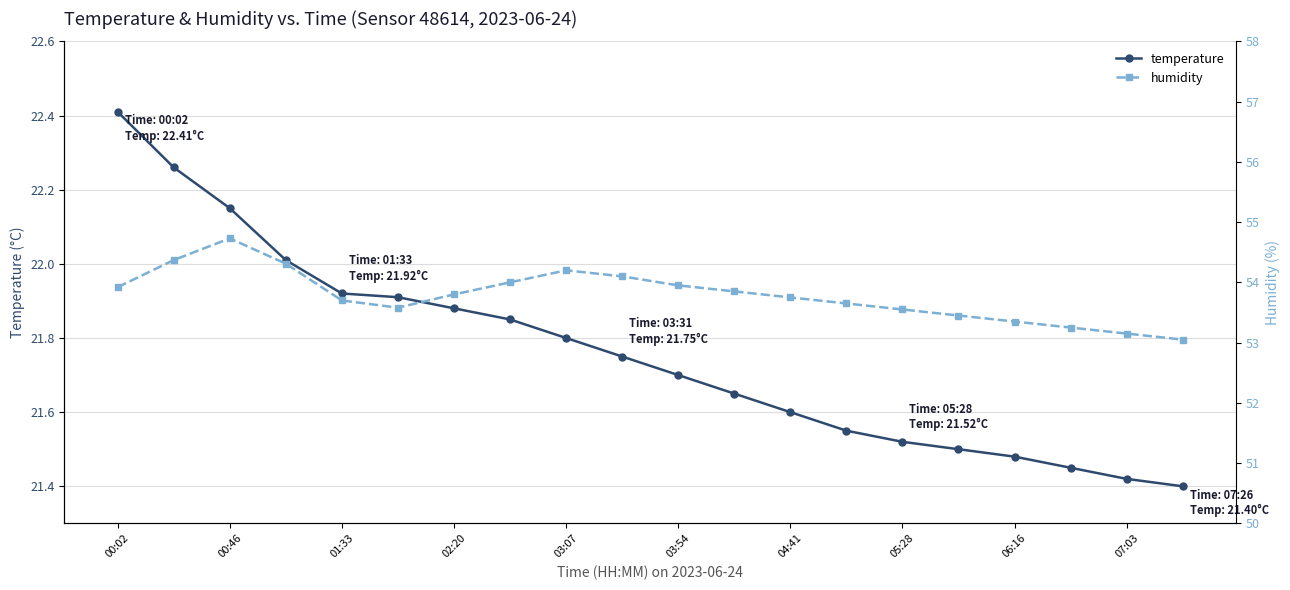

What is the highest value of the temperature series?

22.4